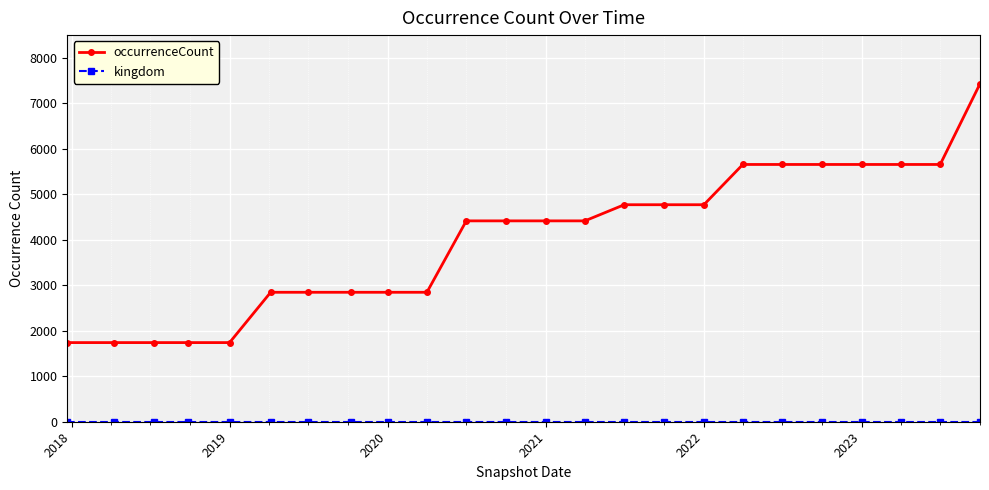

What is the minimum value shown in the chart?

1